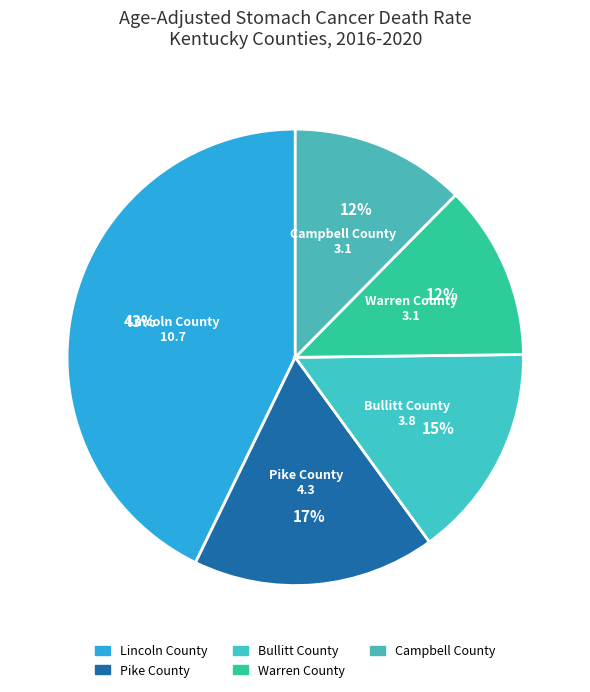

Does Warren County account for over 50% of the chart?

No